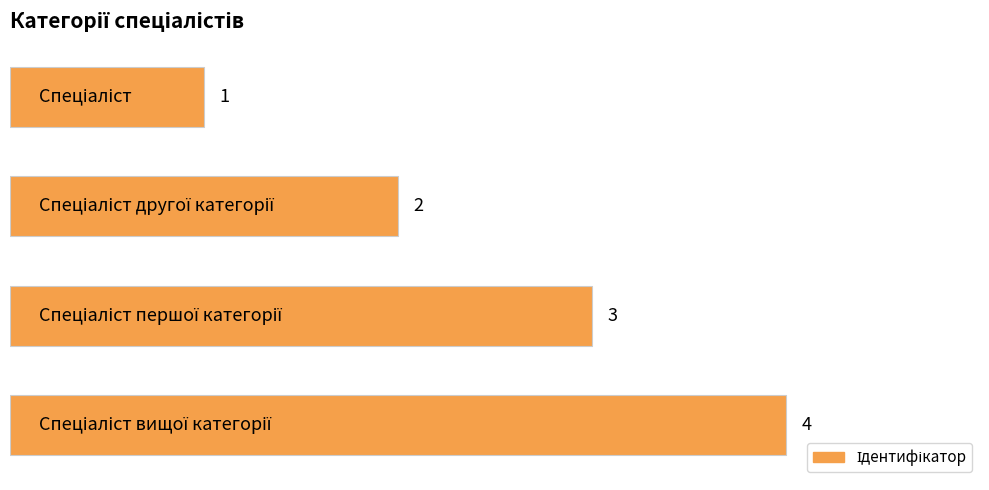

What is the maximum value shown in the chart?

4